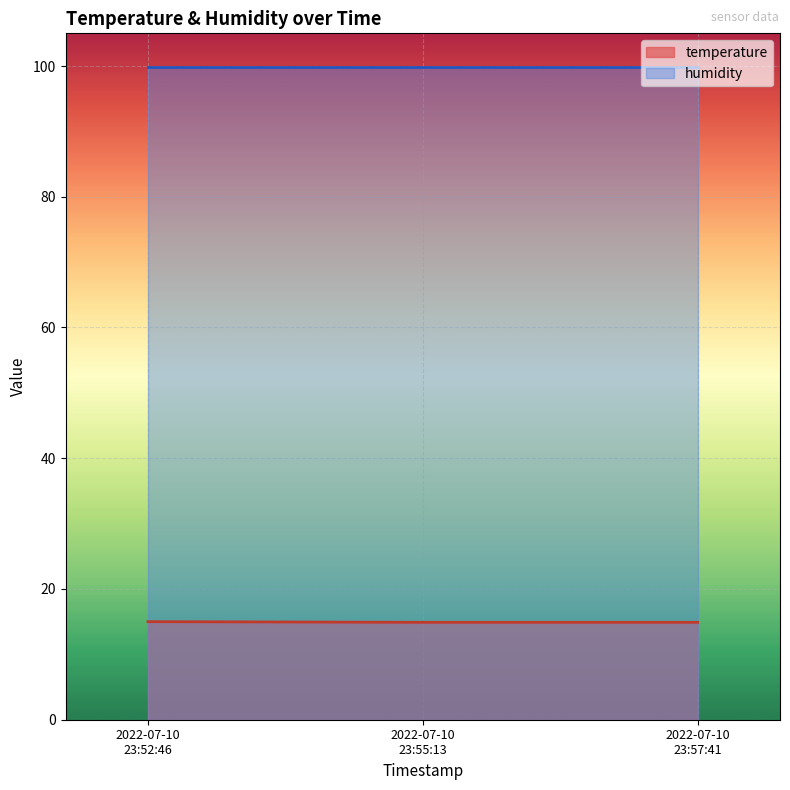

What is the lowest value of the humidity series?

99.9